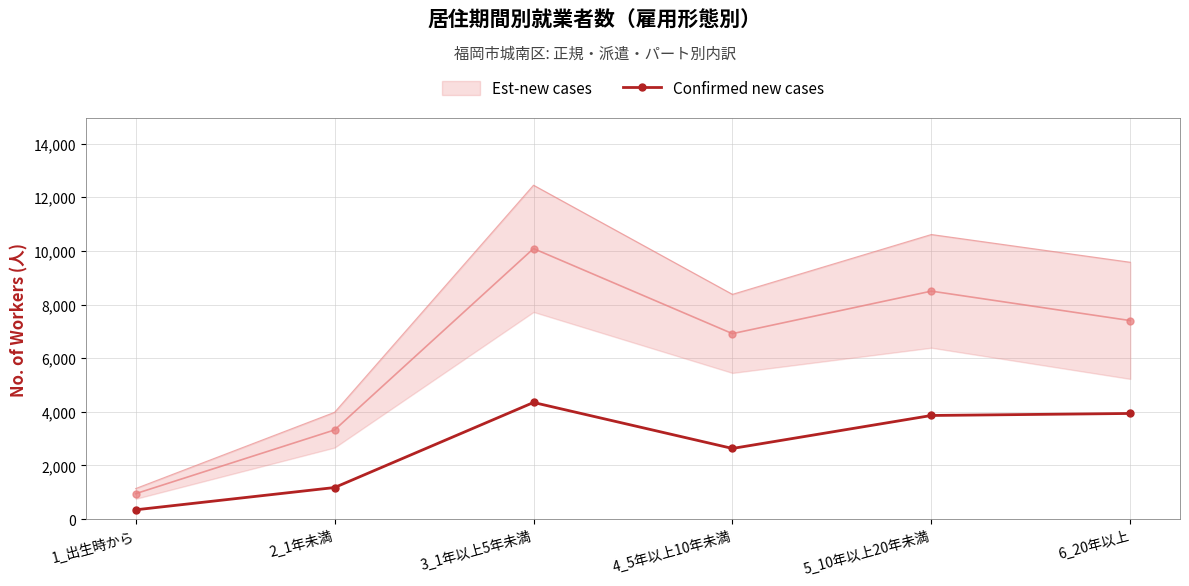

What value does the data have at 4_5年以上10年未満, to the nearest 100?

2600